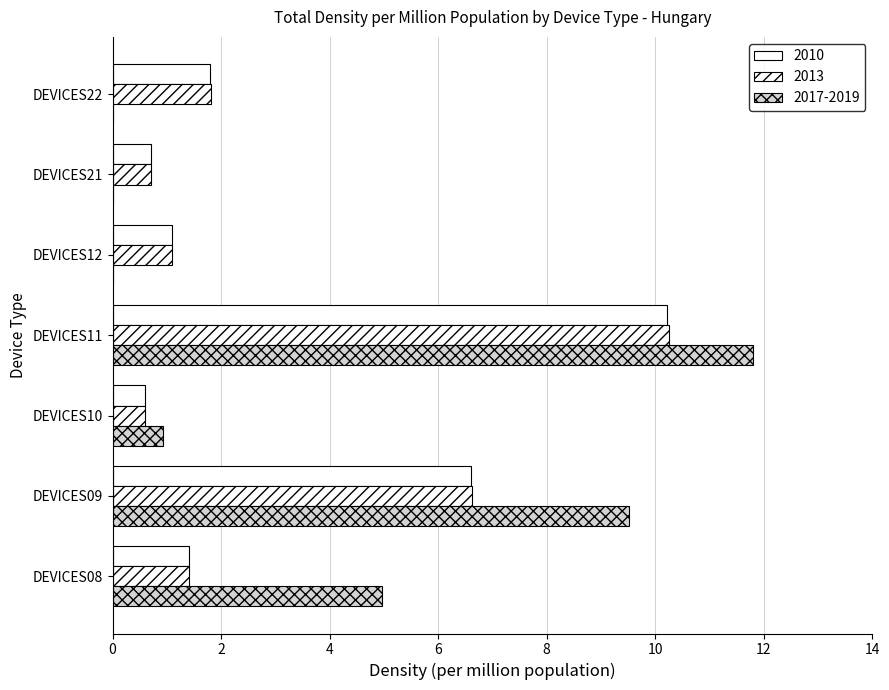

Count the number of data series in this chart.

3